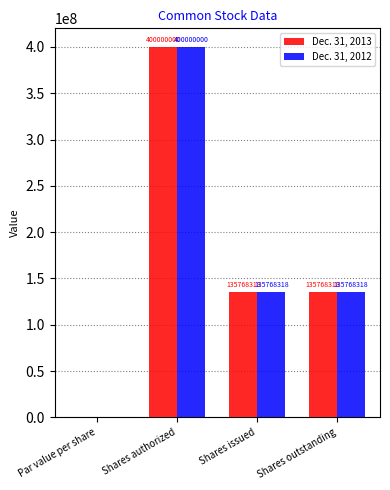

At which category is the sum across all series the highest?

Shares authorized